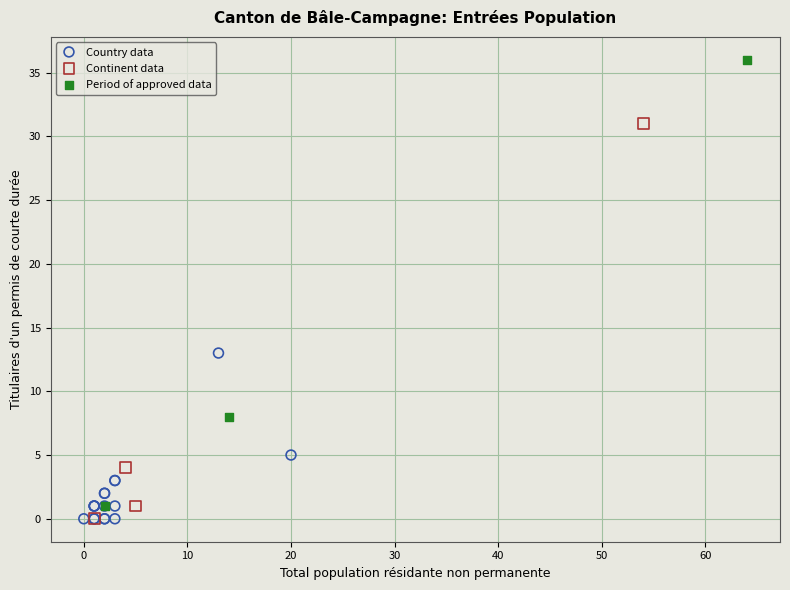

Which series reaches the maximum Y coordinate?

Period of approved data